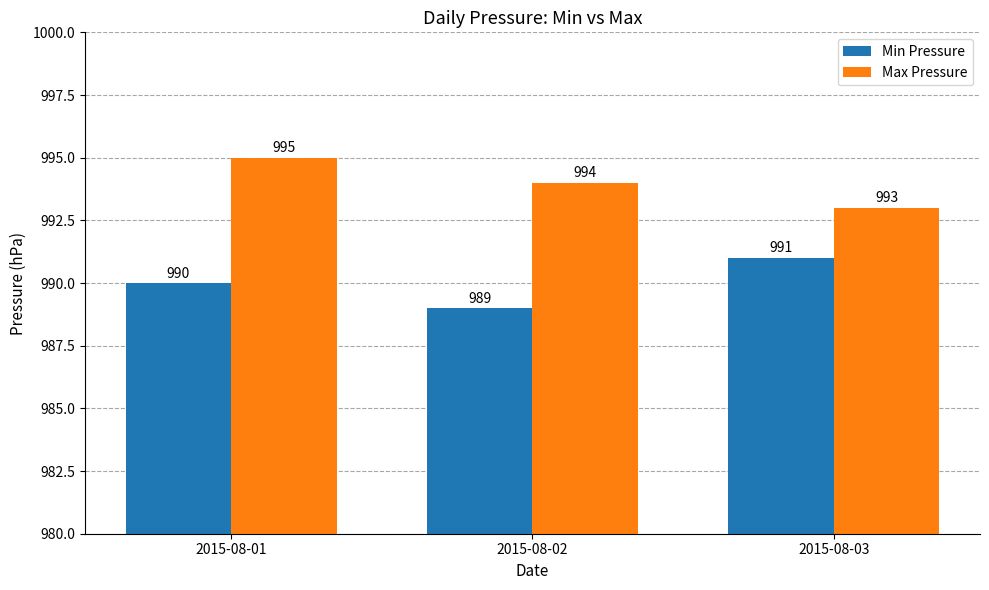

Rank the categories by Max Pressure value from lowest to highest.

2015-08-03, 2015-08-02, 2015-08-01